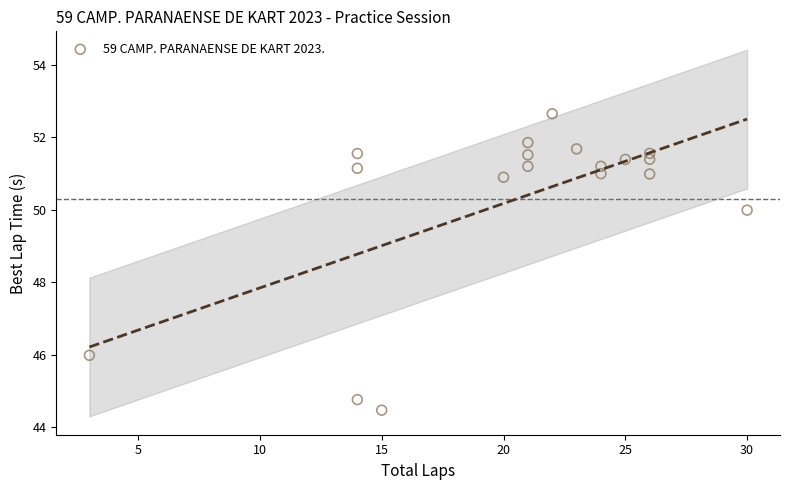

What is the range of X values (max minus min)?

27.0